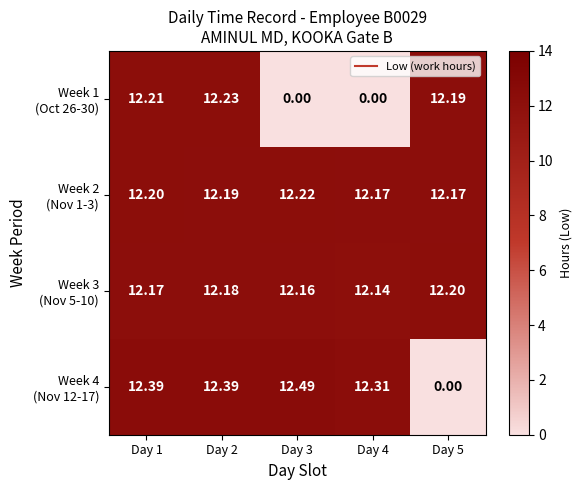

Which has a higher value, Day 3 or Day 4?

Day 3